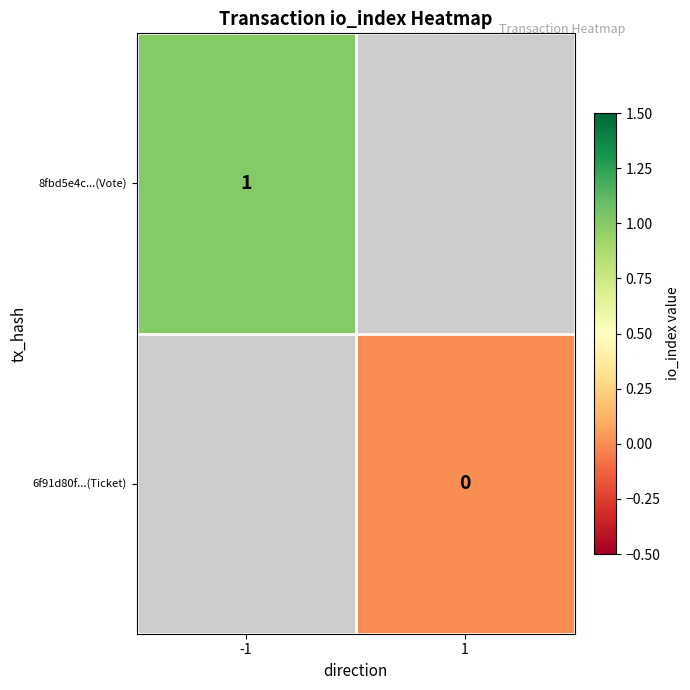

Is it true that 8fbd5e4c...(Vote) equals 1.7 at -1?

False